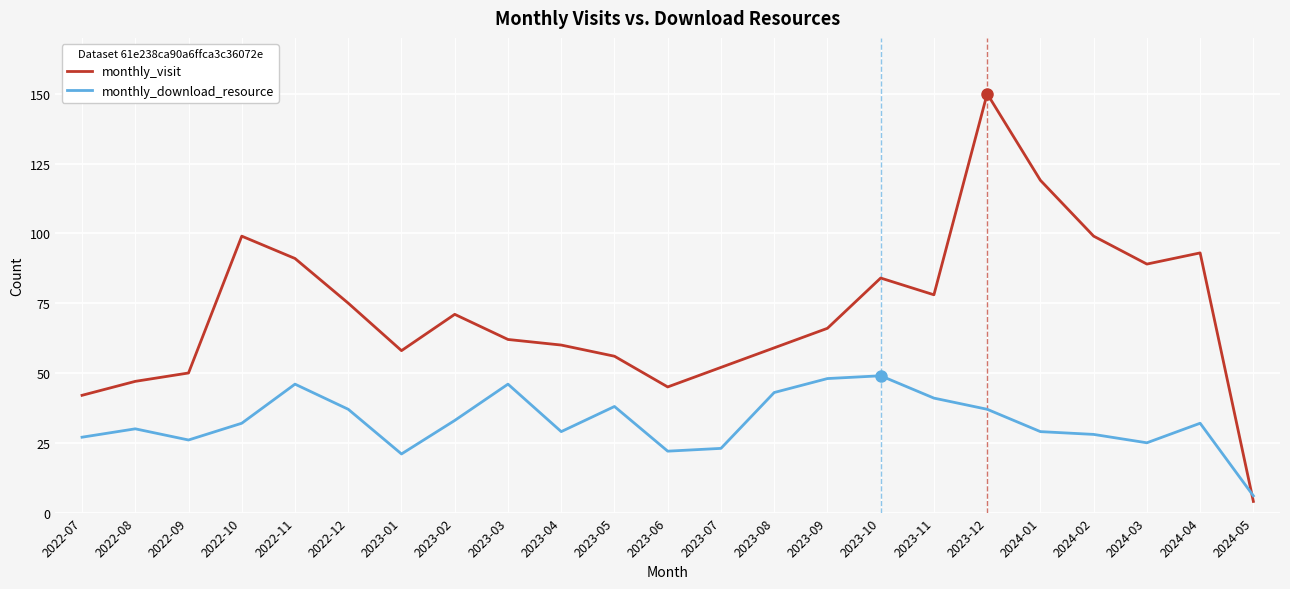

What is the average value of the monthly_visit series?

72